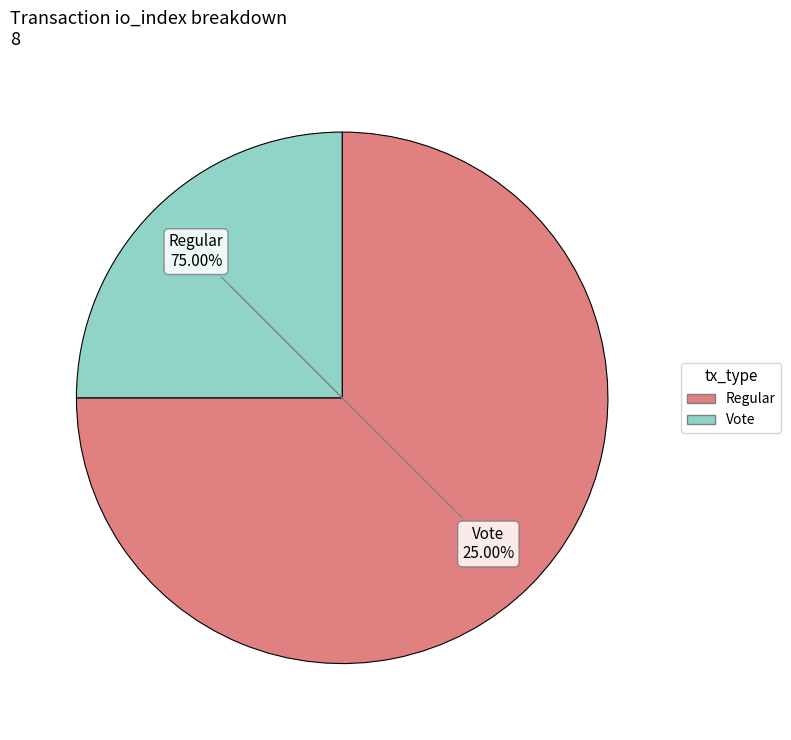

Is there a majority slice in this chart?

Yes